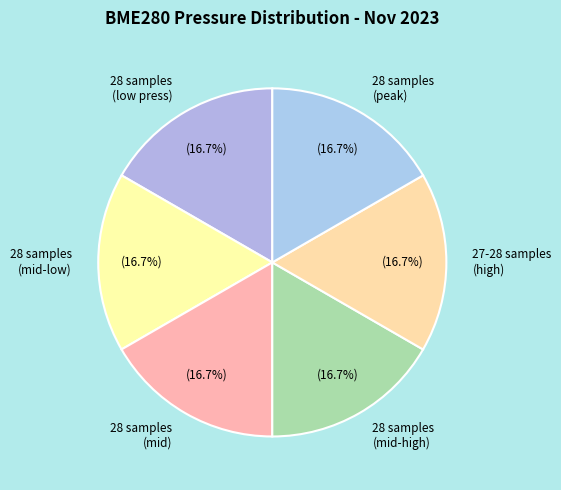

What is the ratio of the value at 28 samples (mid) to the value at 28 samples (peak)?

1.0